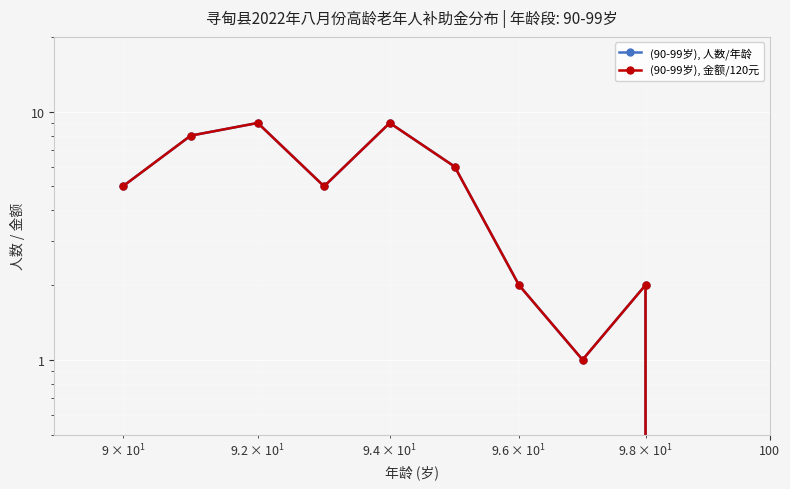

True or false: (90-99岁), 金额/120元 and (90-99岁), 人数/年龄 intersect in this chart.

False